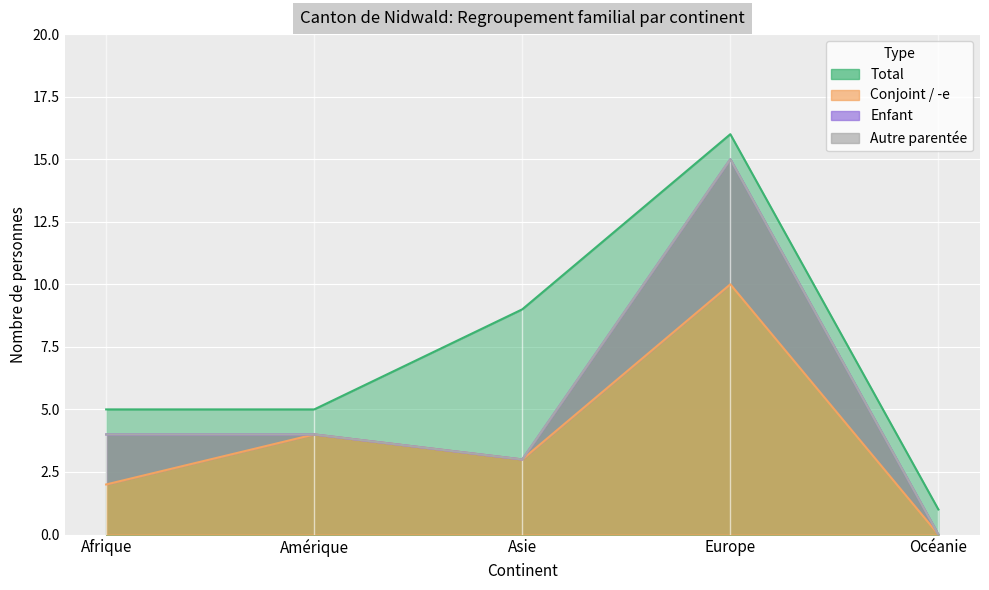

The Enfant series shows 0 at Océanie. True or false?

True